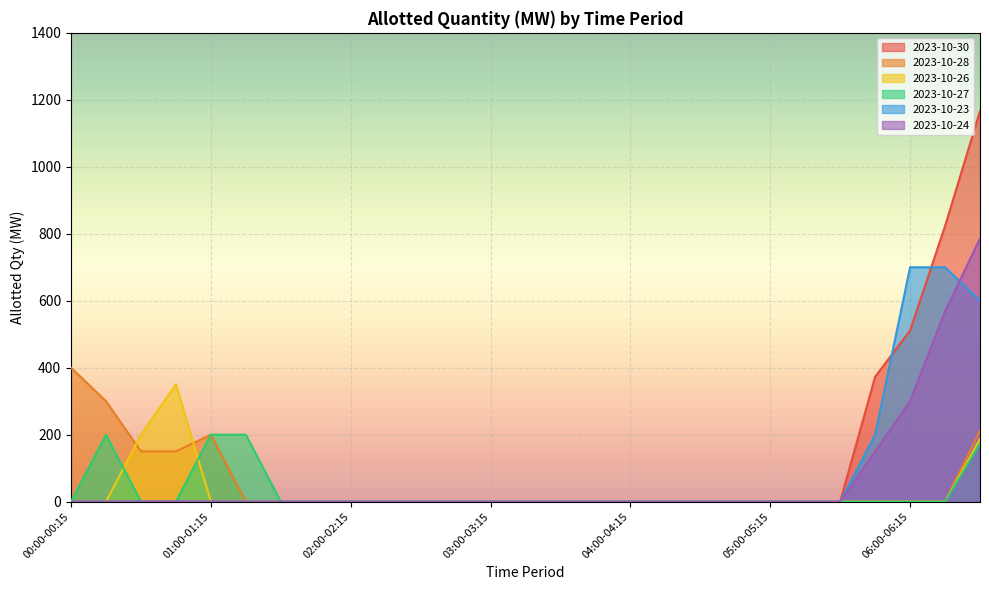

What is the spread (max minus min) of values at 01:15-01:30?

200.0